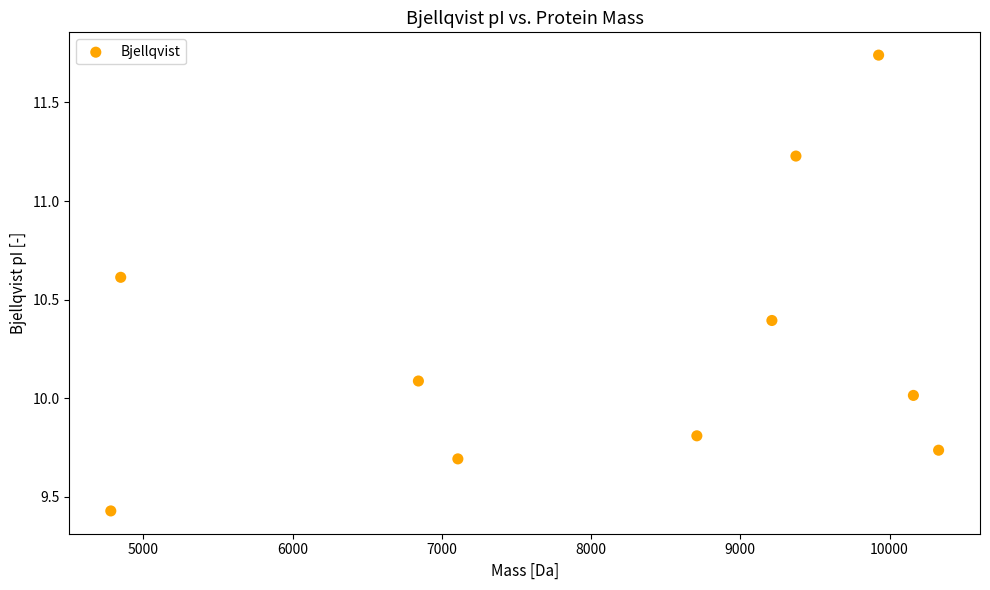

What is the average Y value?

10.3